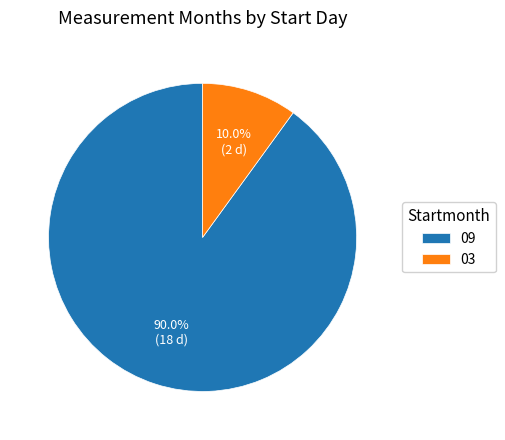

The 09 slice represents 90% of the pie. True or false?

True